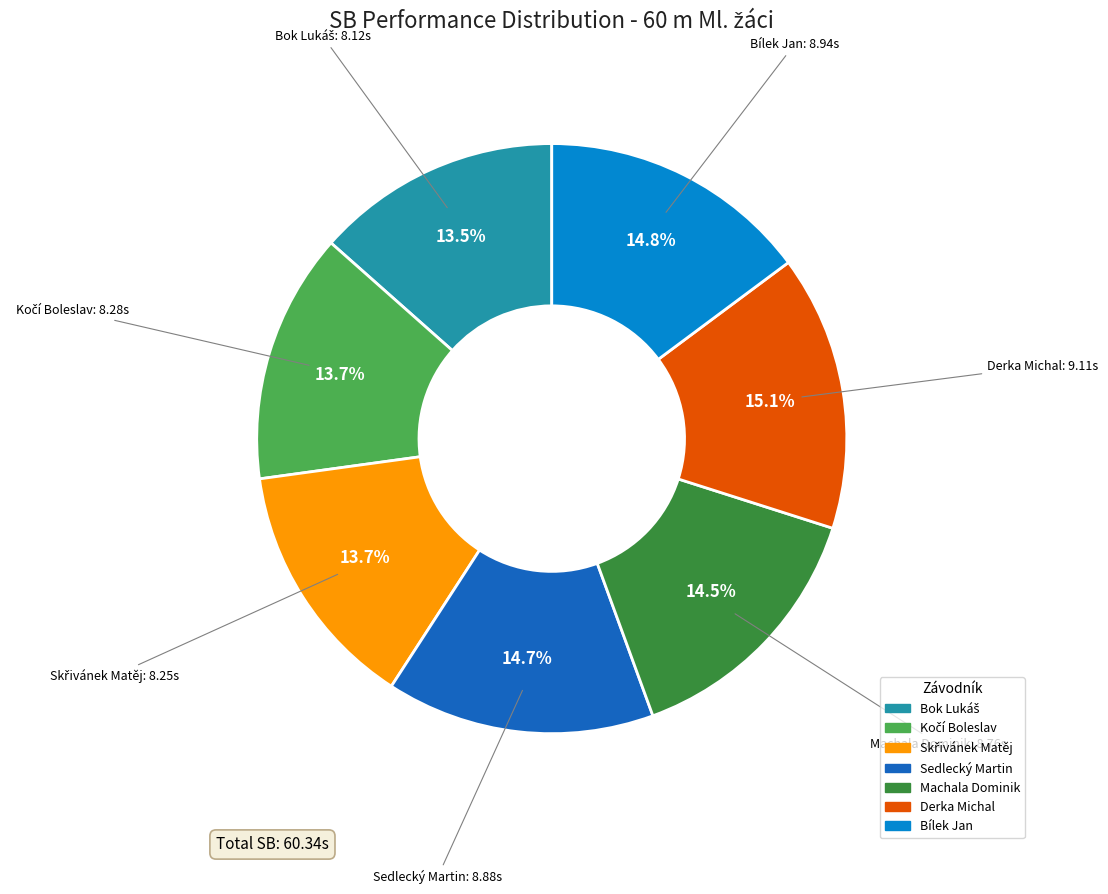

Does Machala Dominik account for over 50% of the chart?

No